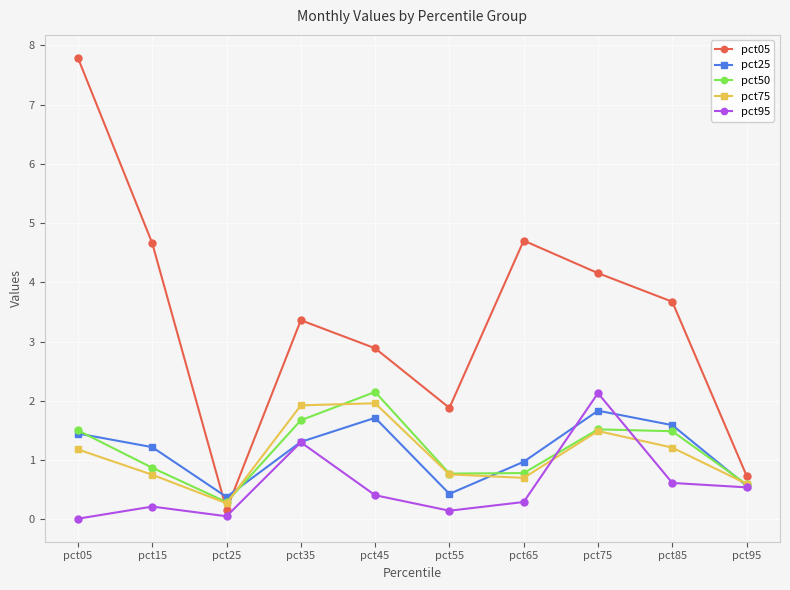

What is the sum of the pct50 values at pct35 and pct05?

3.2